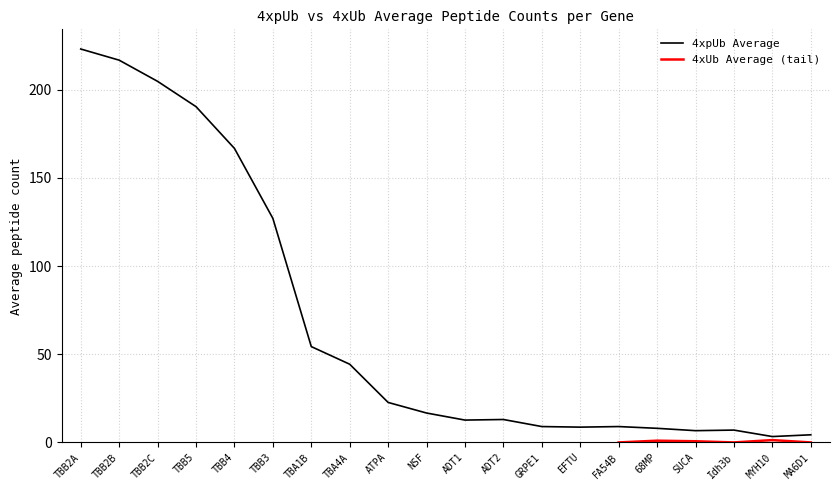

How many values are below 16?

10